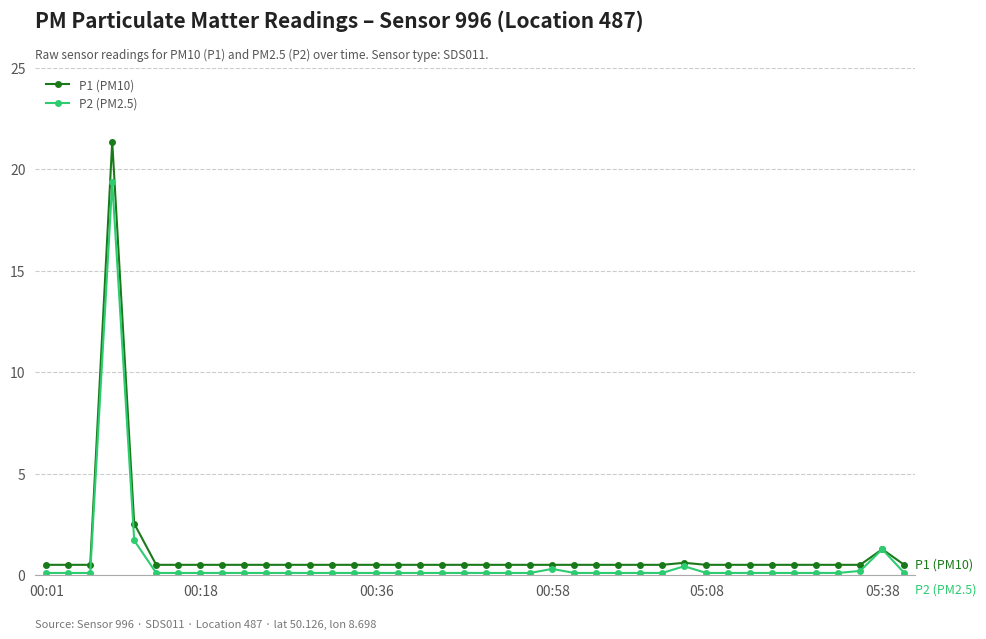

What is the smallest value displayed?

0.1